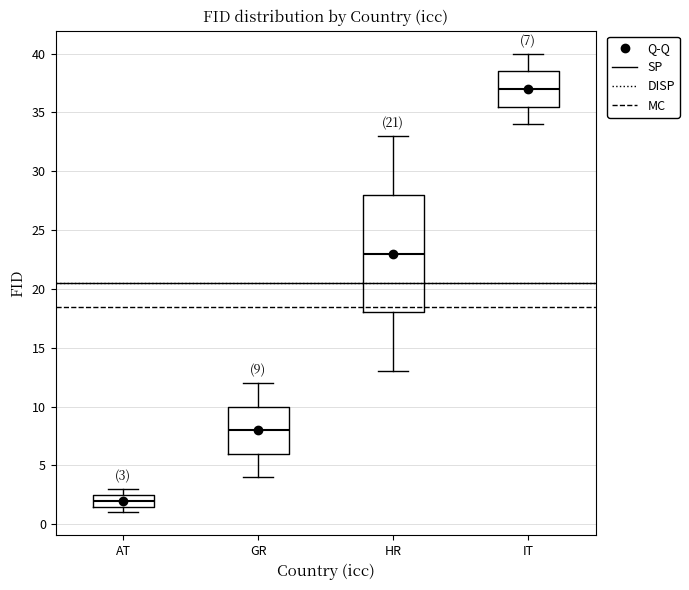

Which box has the highest median line?

IT